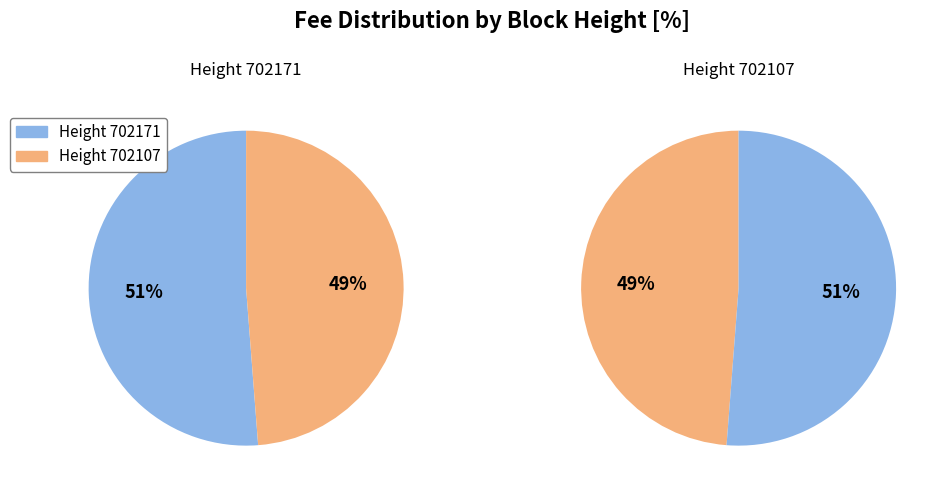

Is it true that 702107 is 59% of the pie?

False